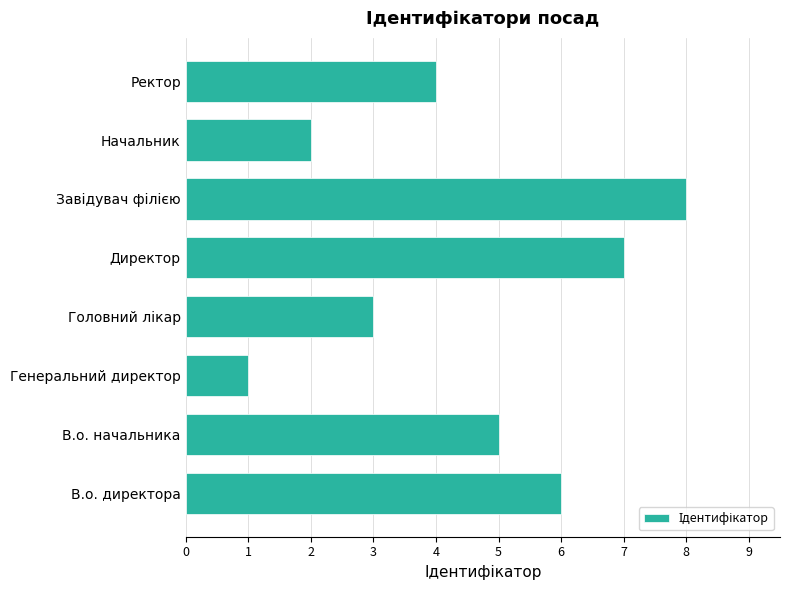

How many values are between 3 and 7?

5